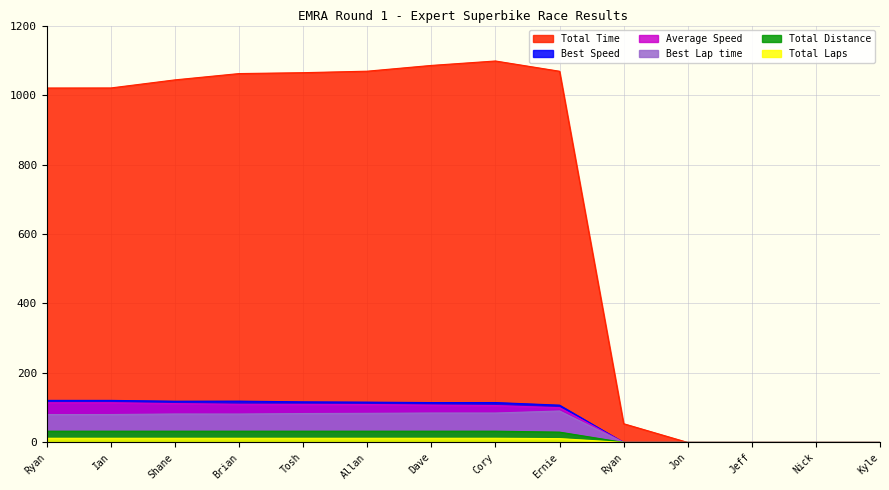

At Ernie, list the series in order from smallest to largest.

Total Distance, Total Laps, Best Lap time, Average Speed, Best Speed, Total Time